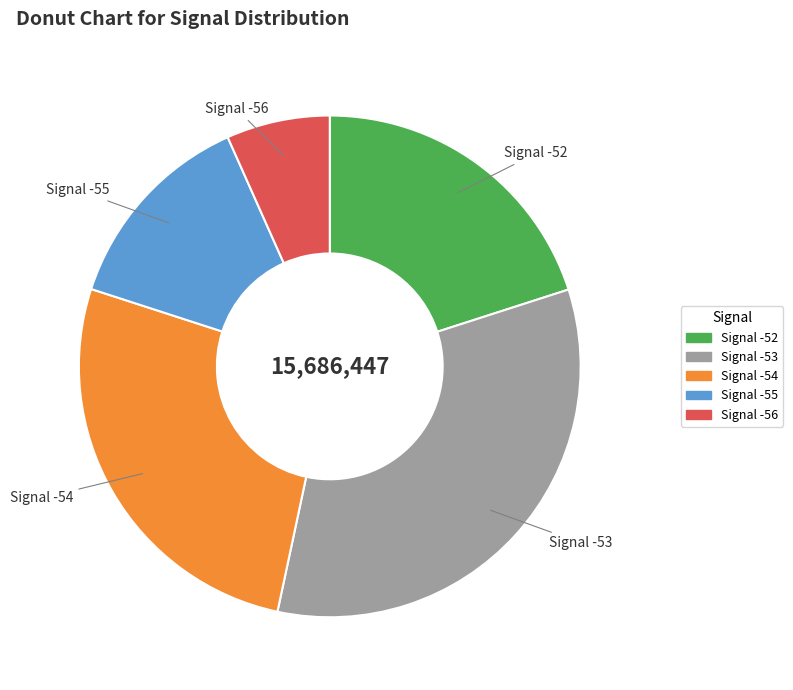

Does any single category account for the majority?

No